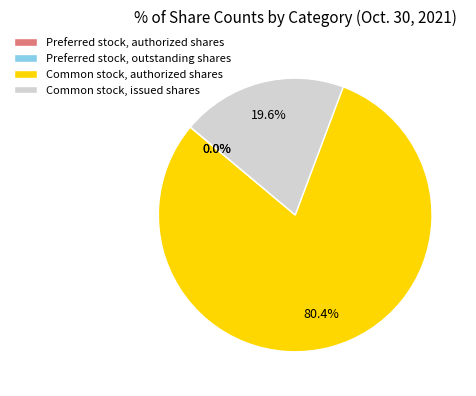

Do Preferred stock, authorized shares and Common stock, issued shares together represent more than half of the pie?

No